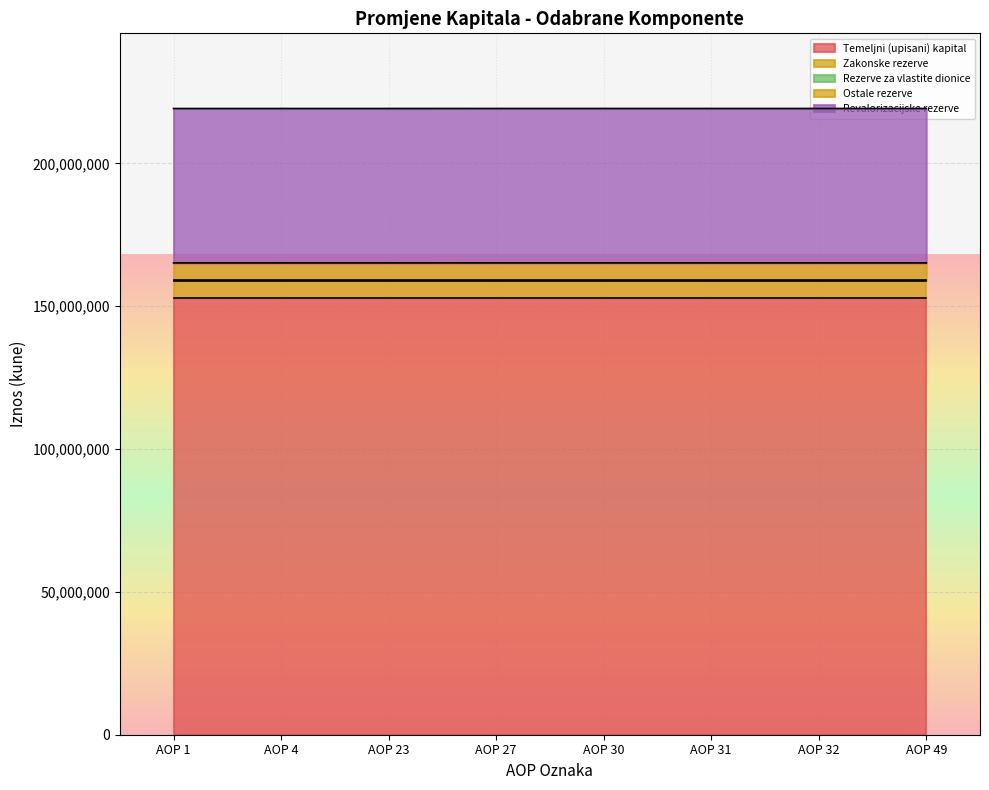

Does the chart display data point markers on the line(s)?

No